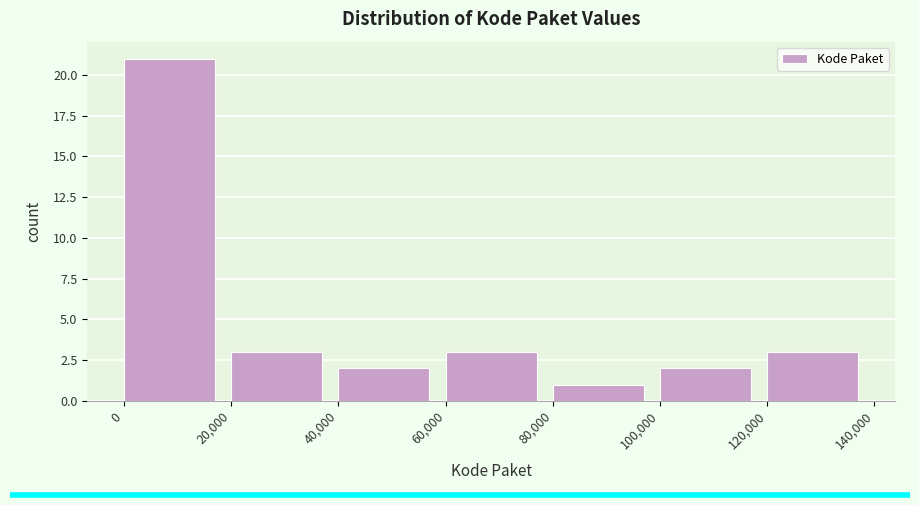

What is the height of the bar covering 80,000 to 100,000 on the x-axis? The values are not printed on the chart, so give them approximately, as read against the axis.

1